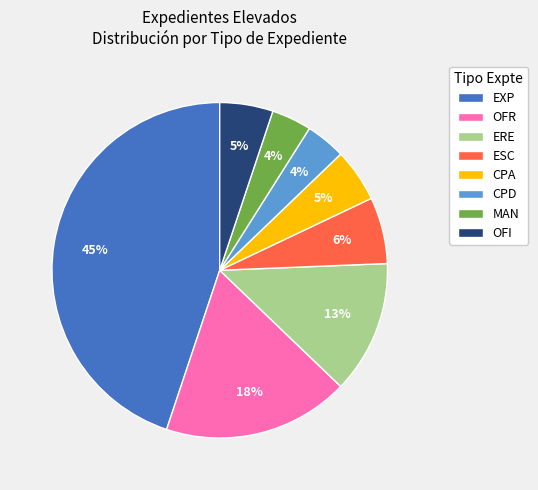

What is the largest slice in the pie chart?

EXP